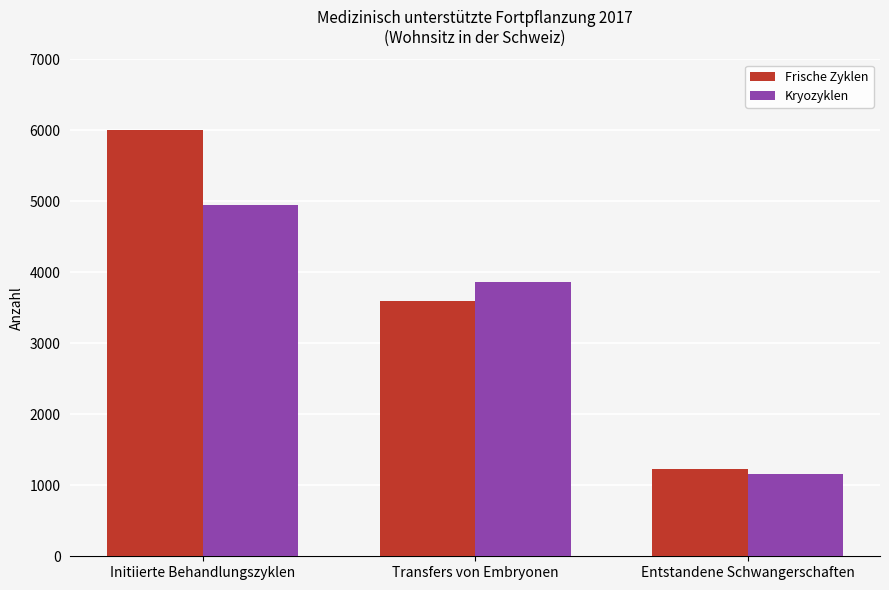

Is it true that Frische Zyklen equals 3598 at Transfers von Embryonen?

True